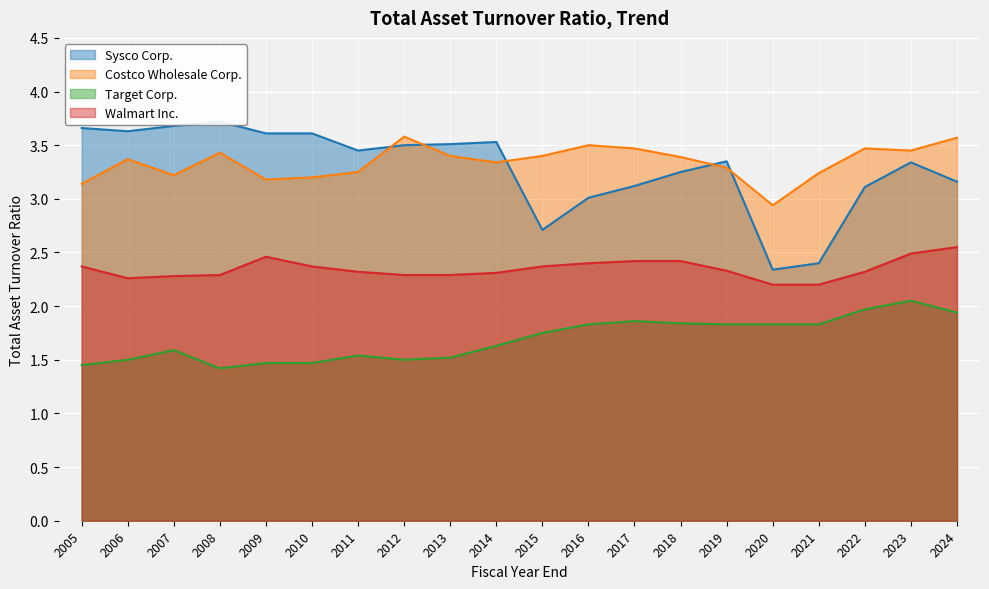

What is the difference between the Costco Wholesale Corp. values at 2024 and 2018?

0.2